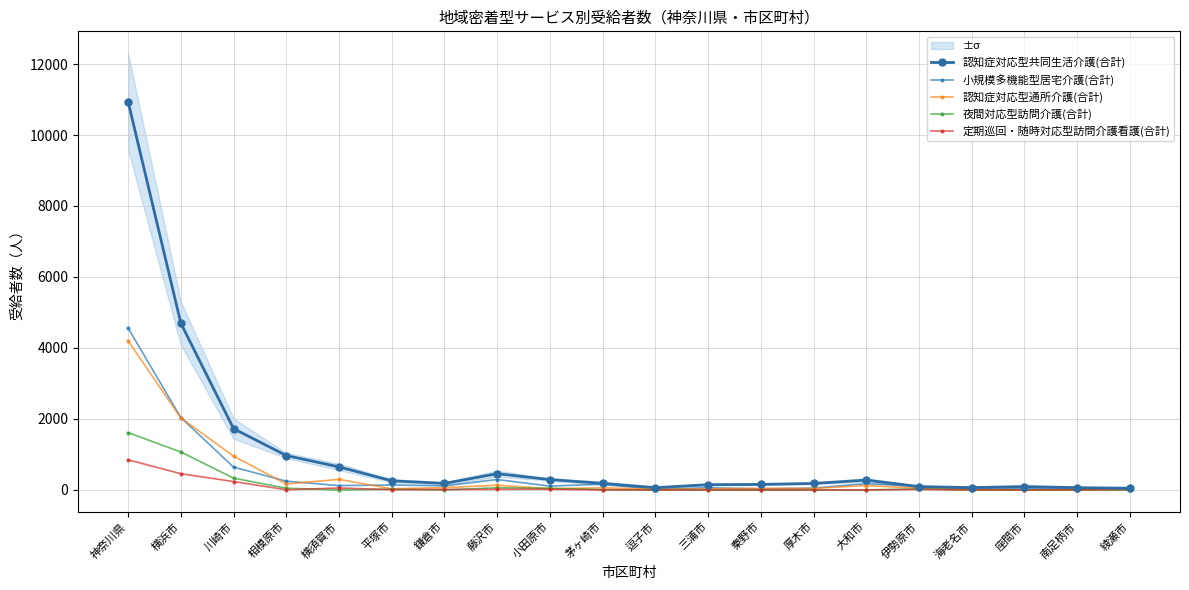

How many categories are shown in the chart?

20